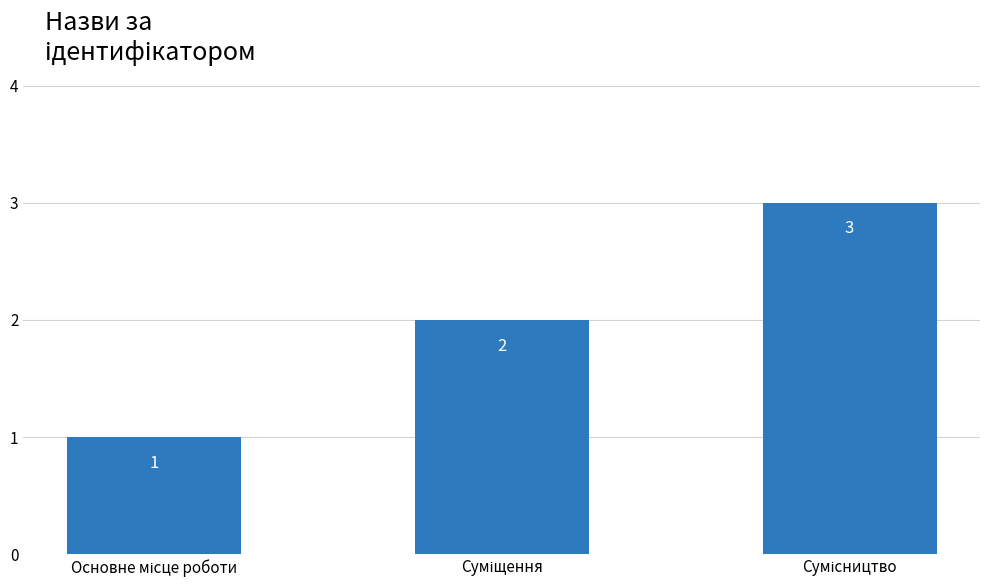

Reading left to right, what are all the values shown in this chart?

1	2	3